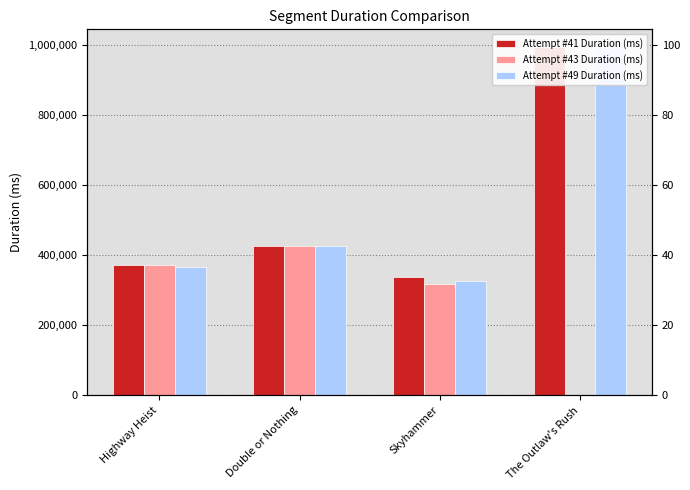

How many series are shown in this chart?

3